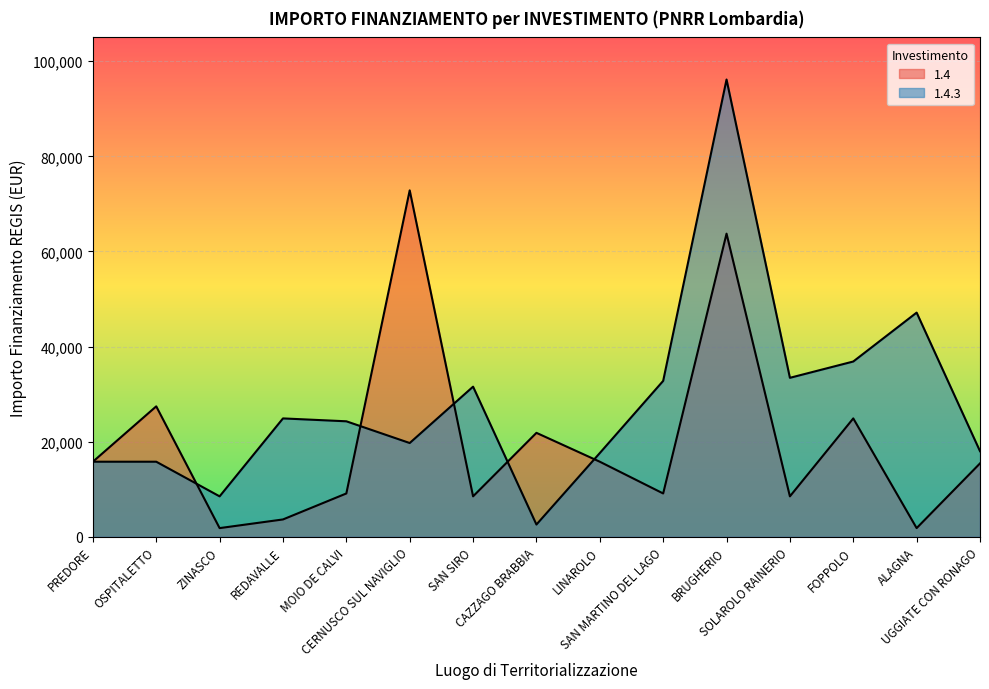

Is it true that 1.4.3 equals 17997 at UGGIATE CON RONAGO?

True